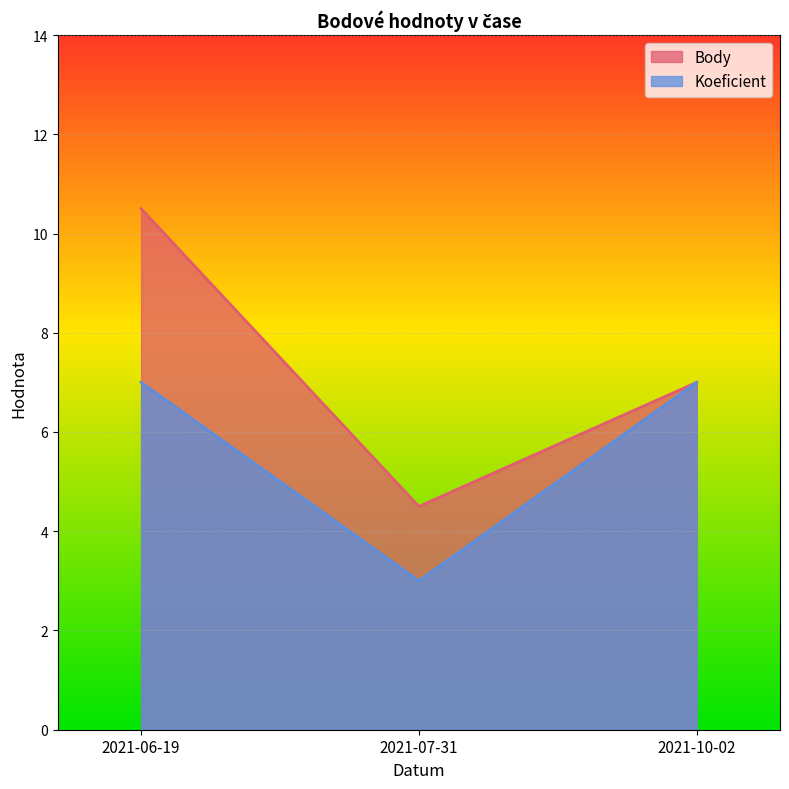

At which category is the sum across all series the highest?

2021-06-19